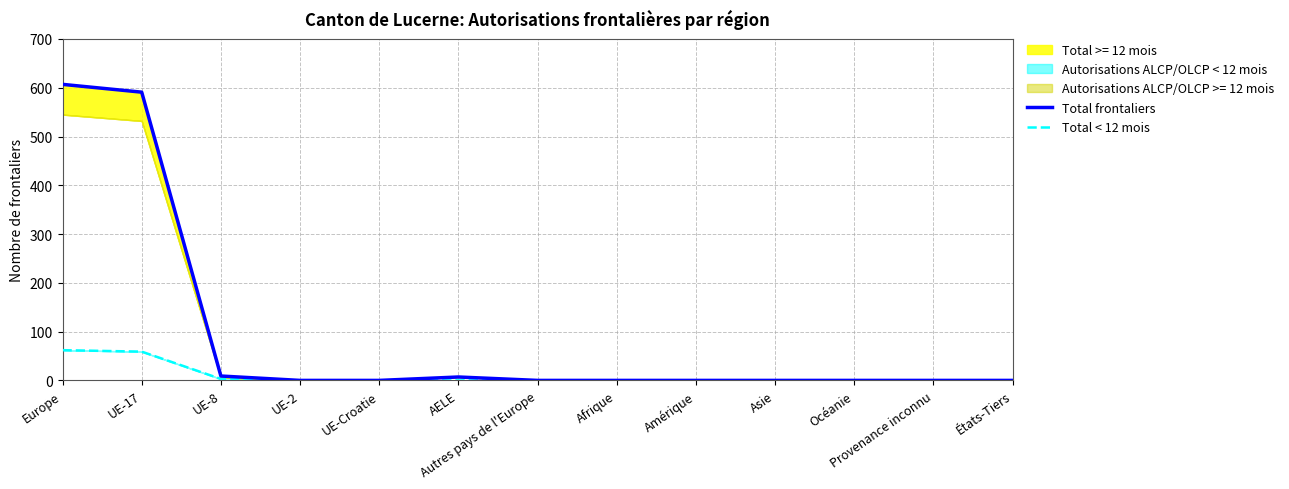

At how many categories does at least one series exceed 451?

2